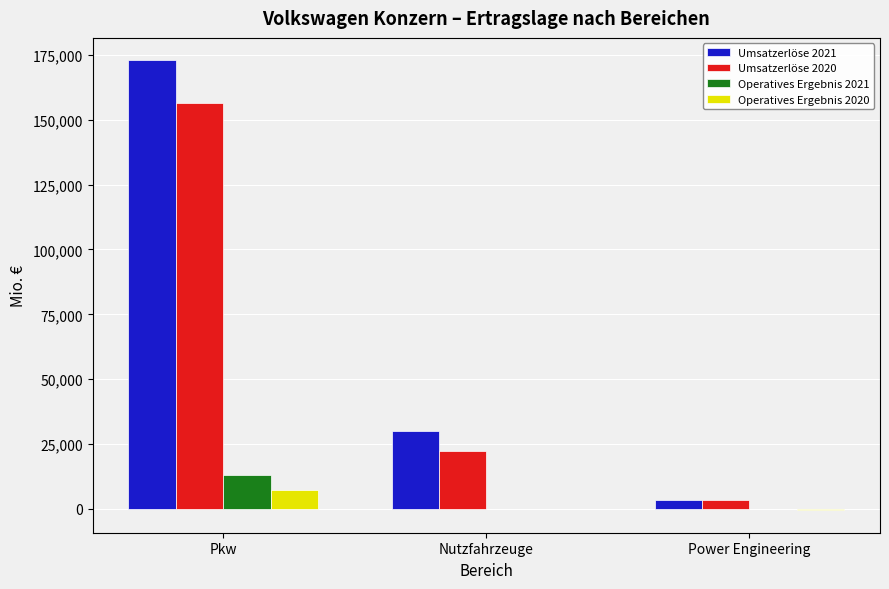

Is it true that Operatives Ergebnis 2021 equals 5495 at Pkw?

False